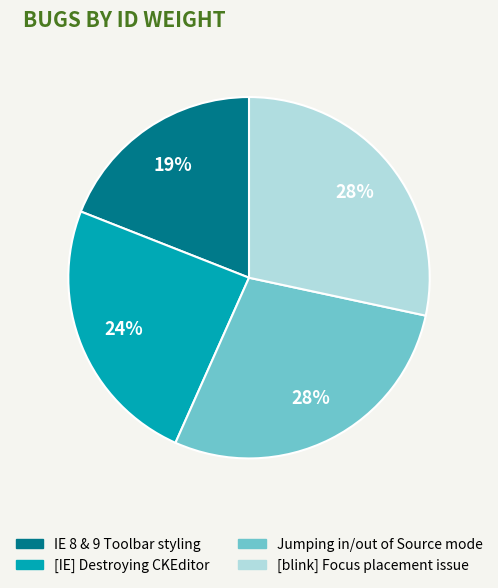

Count the number of slices in the pie.

4